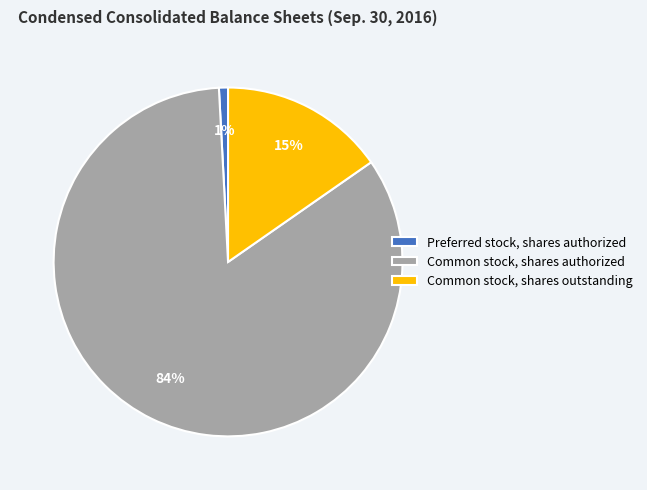

Between Preferred stock, shares authorized and Common stock, shares outstanding, which is larger?

Common stock, shares outstanding